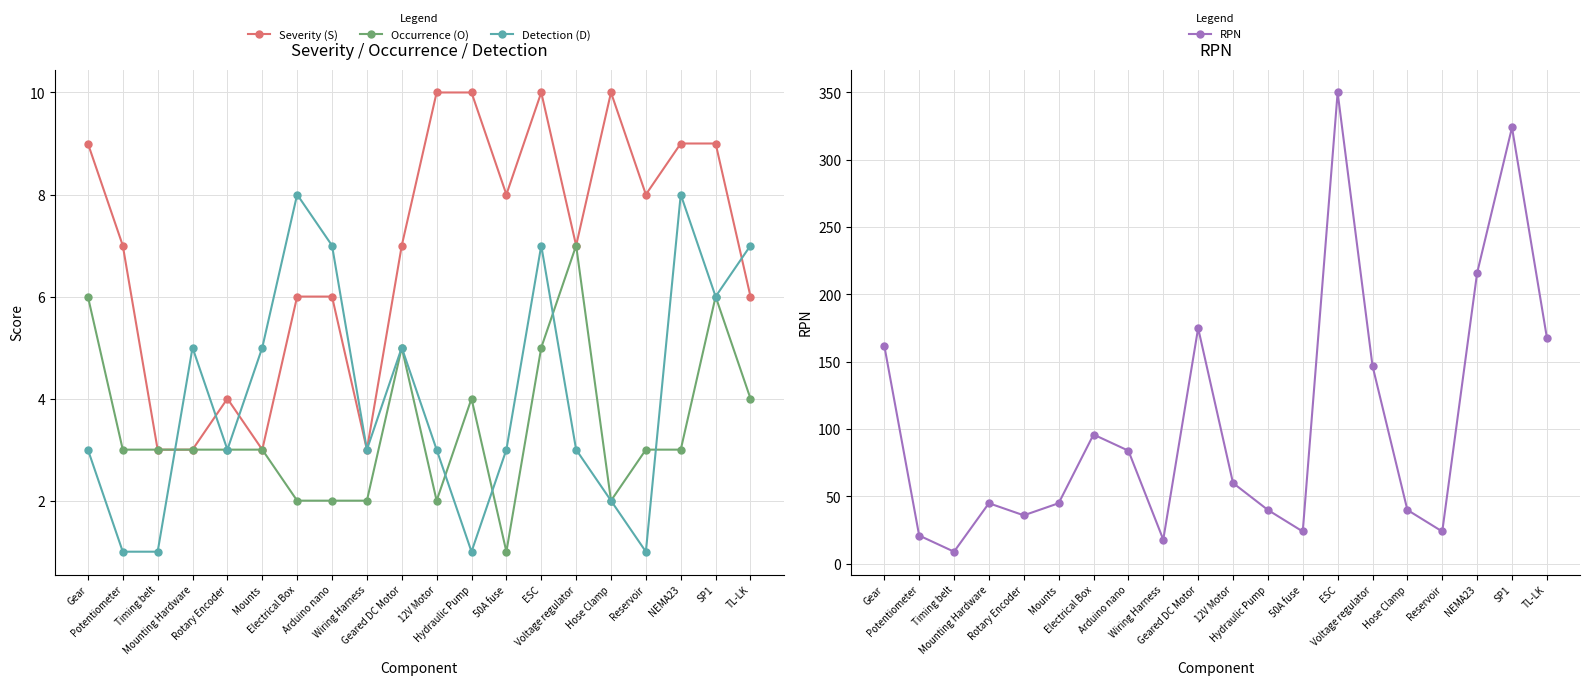

What is the difference between the maximum and second lowest values in the Detection (D) series?

7